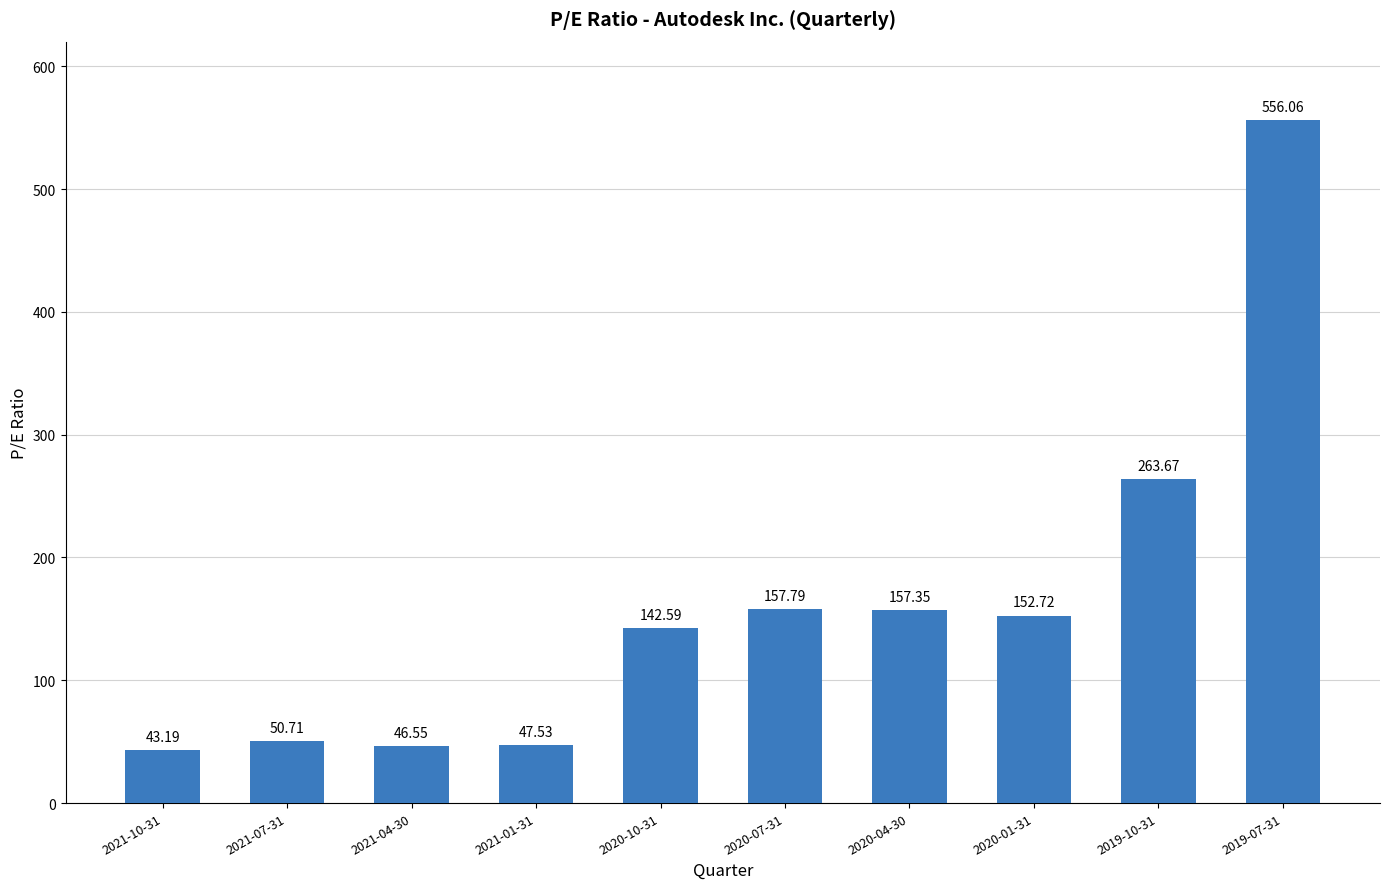

What is the ratio of the value at 2021-01-31 to the value at 2020-10-31?

0.3